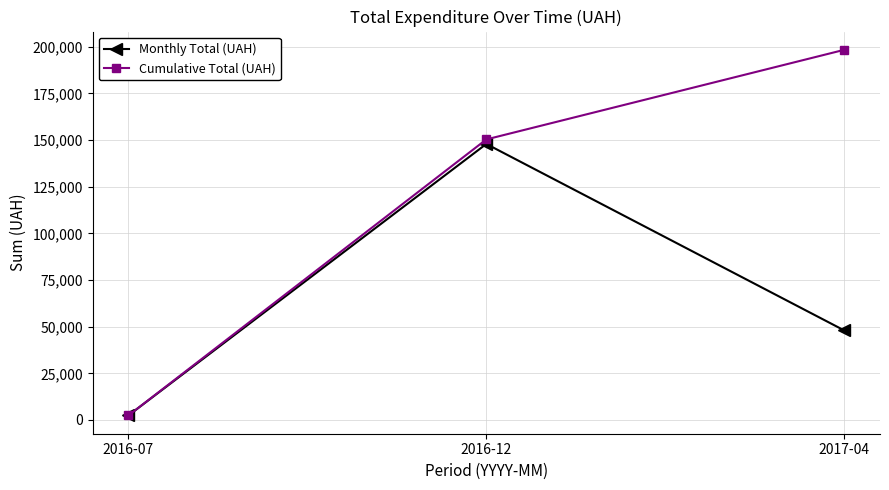

Rank the categories by Cumulative Total (UAH) value from lowest to highest.

2016-07, 2016-12, 2017-04